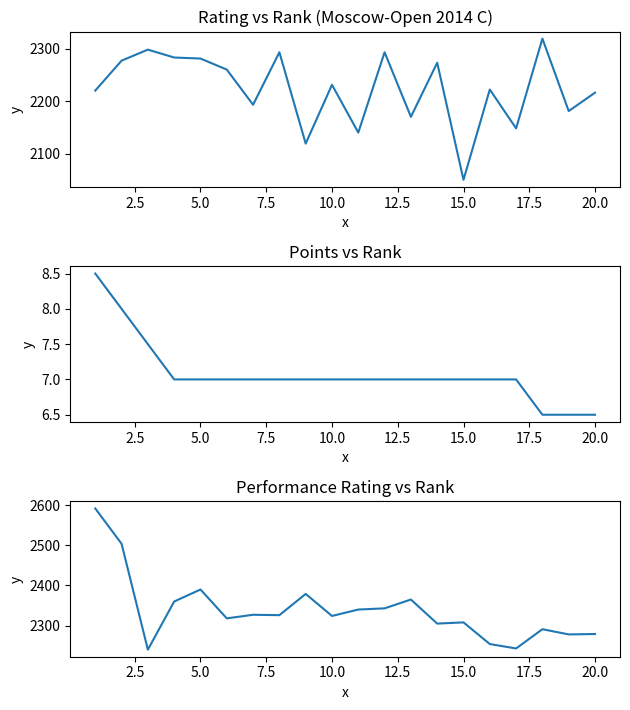

What is the difference between the maximum and second lowest values in the Rp (Рп) series?

349.0